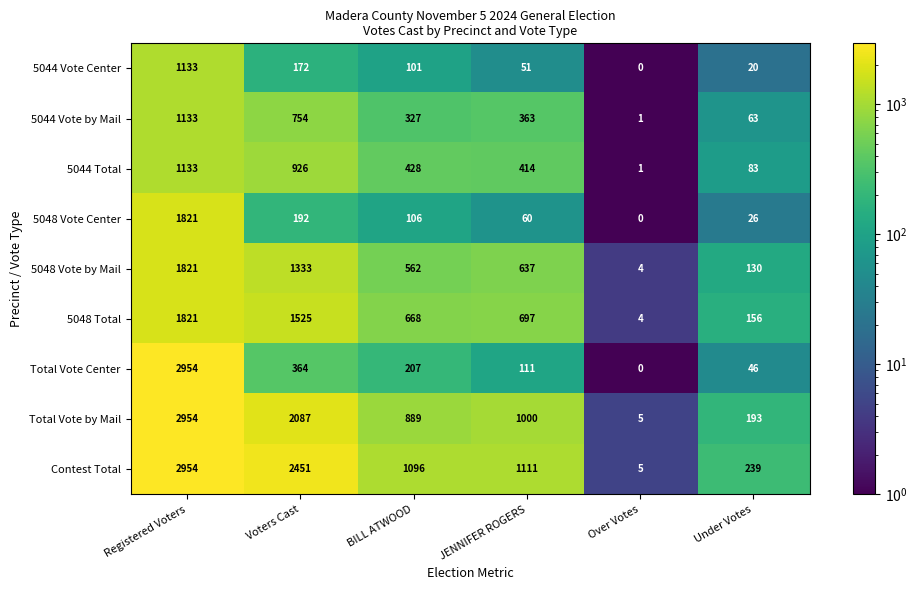

True or false: Total Vote by Mail has a value of 2087 at Voters Cast.

True